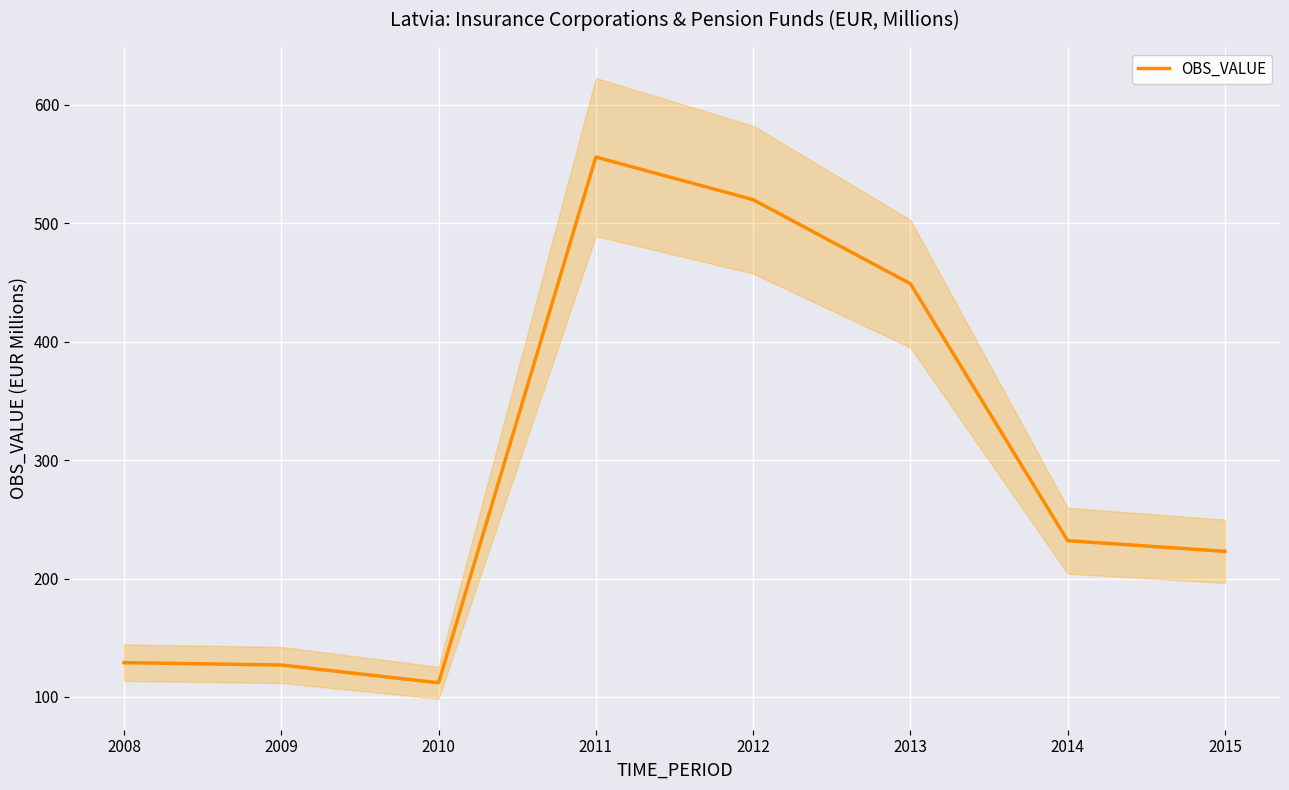

List the labels in order of value, smallest first.

2010, 2009, 2008, 2015, 2014, 2013, 2012, 2011